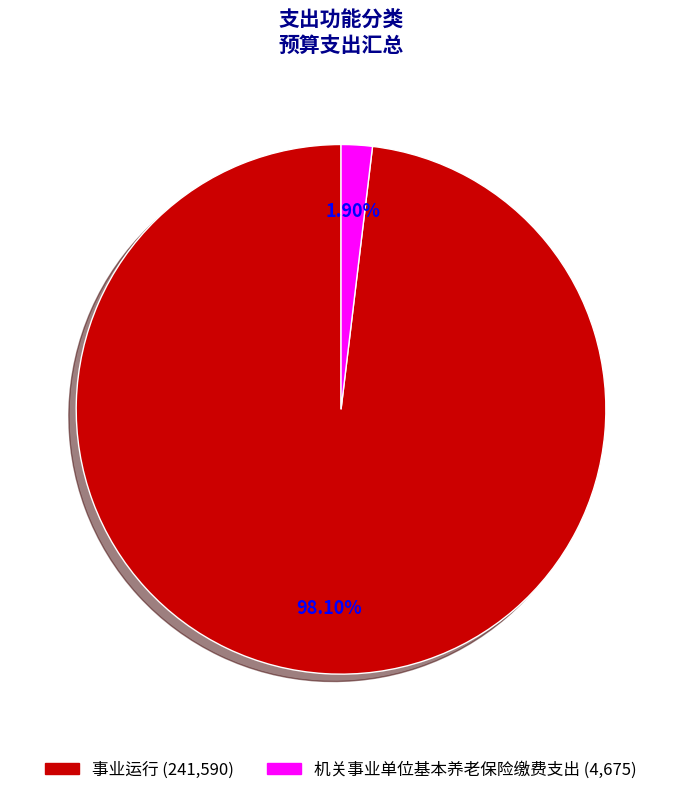

Which category has the biggest portion of the pie?

事业运行